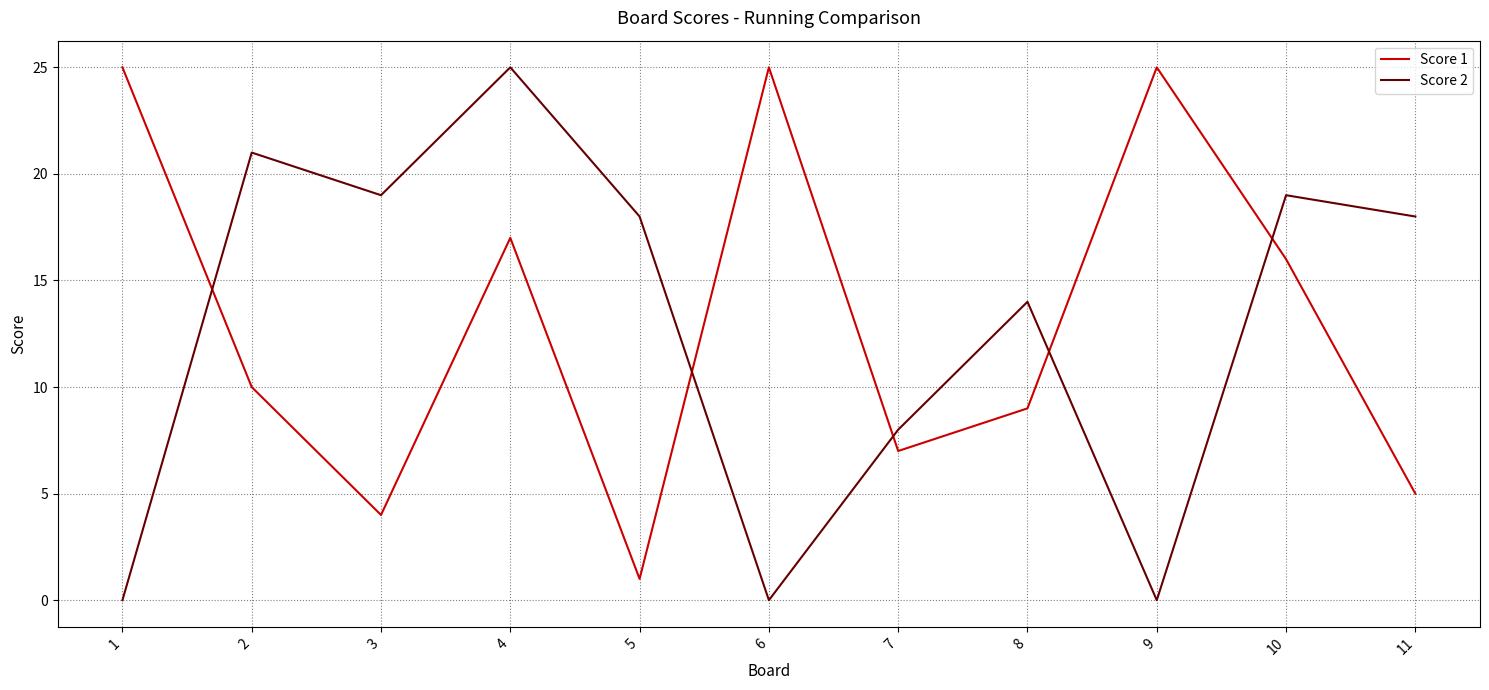

At which label is Score 2 closest to 12?

8